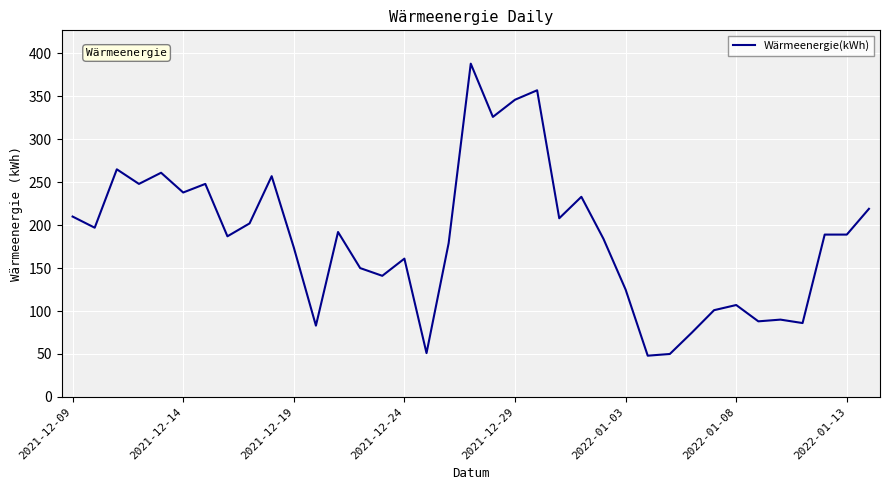

What is the smallest value displayed?

48